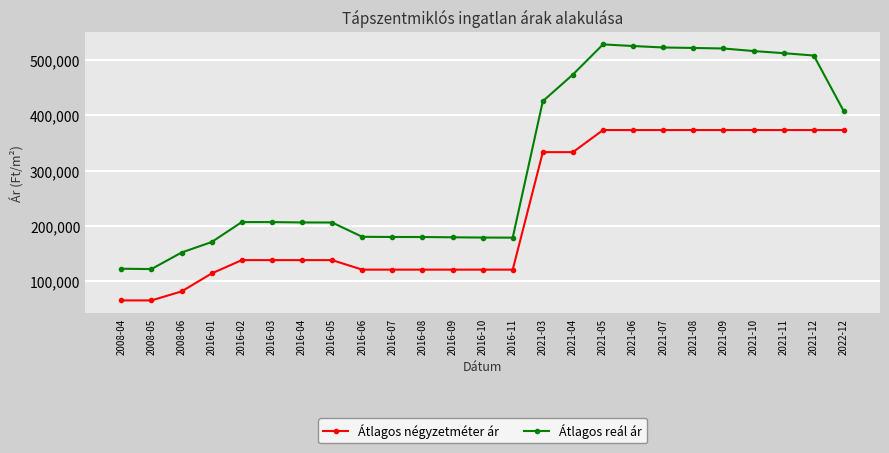

True or false: Átlagos reál ár and Átlagos négyzetméter ár cross at least once.

False